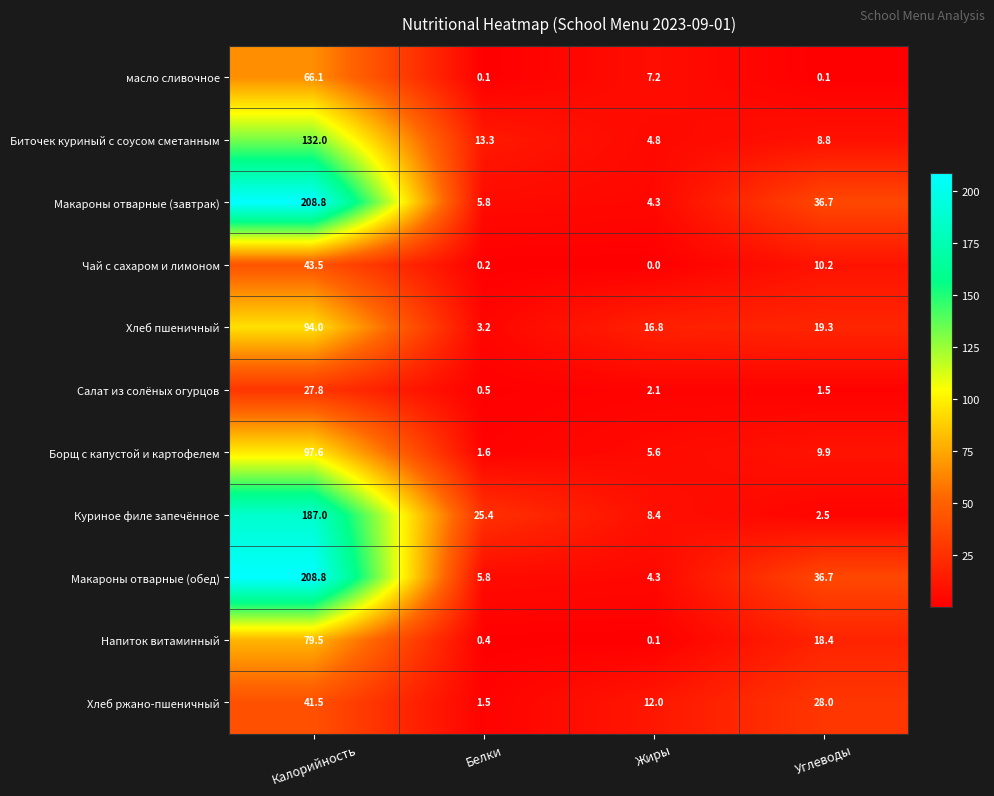

The value of Макароны отварные (завтрак) at Углеводы is 19.8. True or false?

False